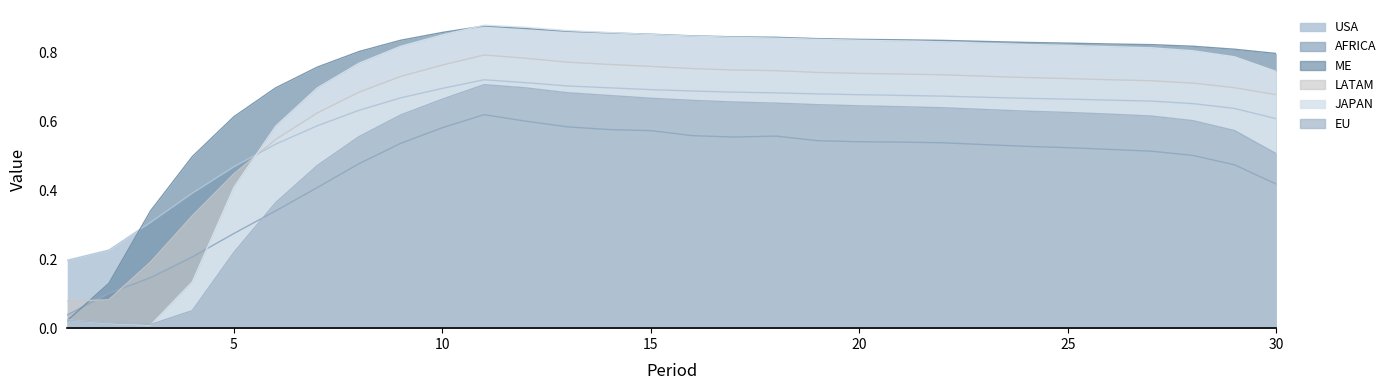

What is the sum of all LATAM values?

19.3